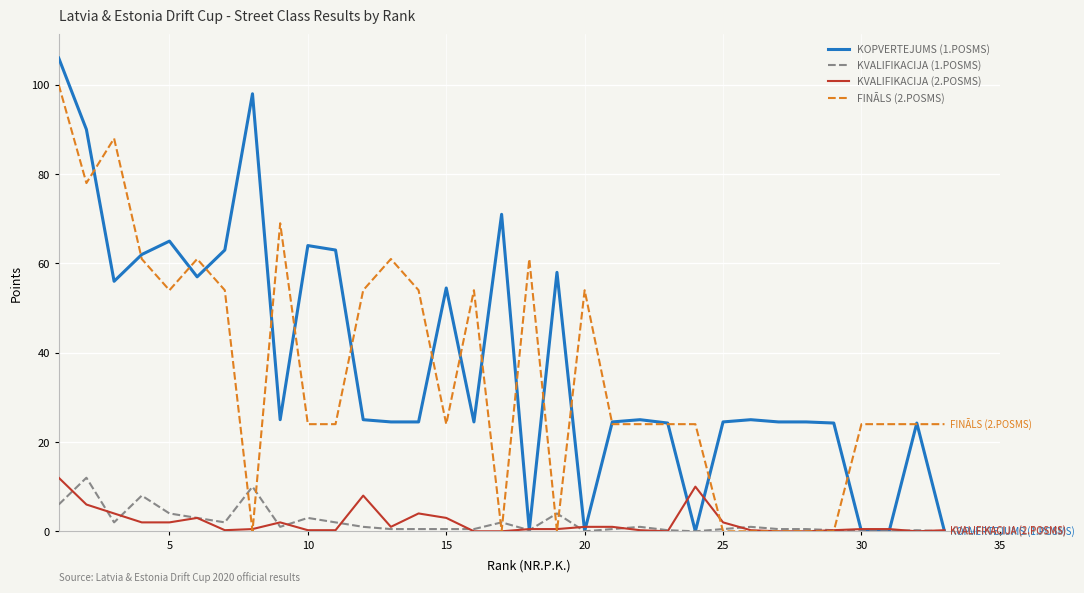

What is the maximum value shown in the chart?

106.0